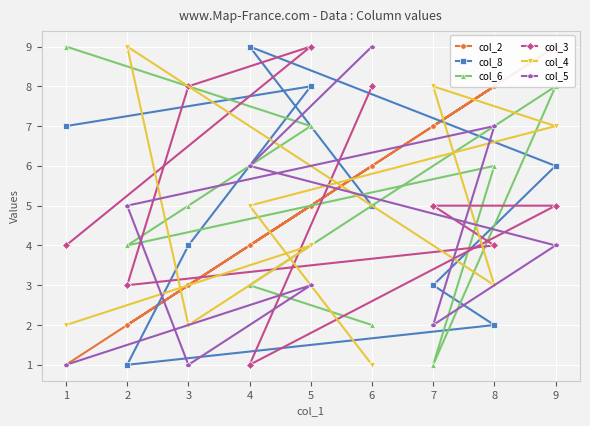

How many times do col_2 and col_8 cross each other?

3